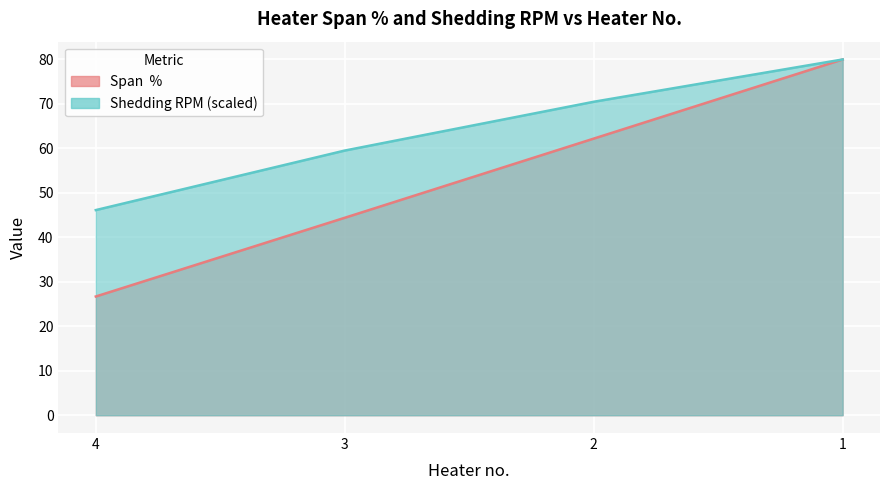

True or false: Span  % has more than 1 interior local peaks.

False